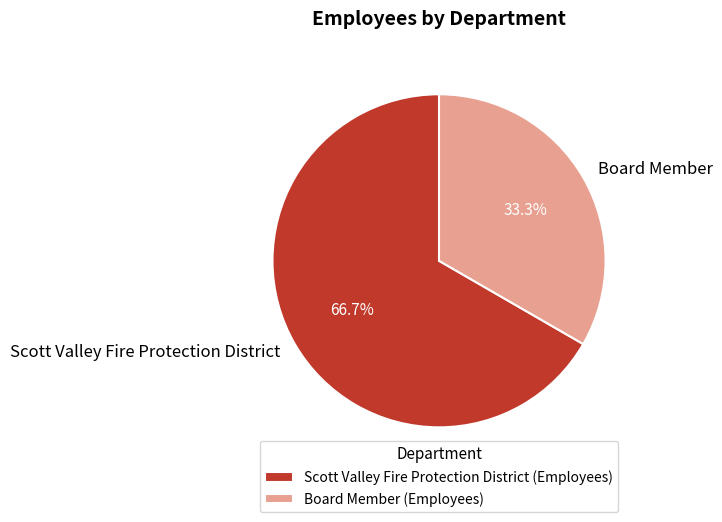

To the nearest percent, what percentage of the pie is Scott Valley Fire Protection District?

67%